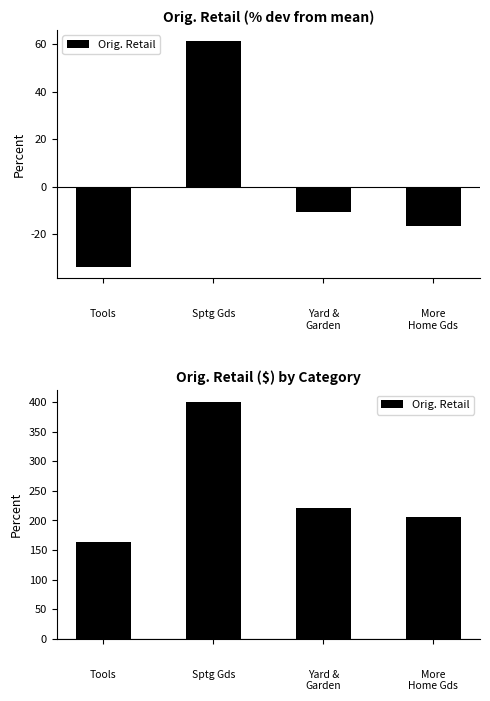

Count the number of values greater than 221.

2